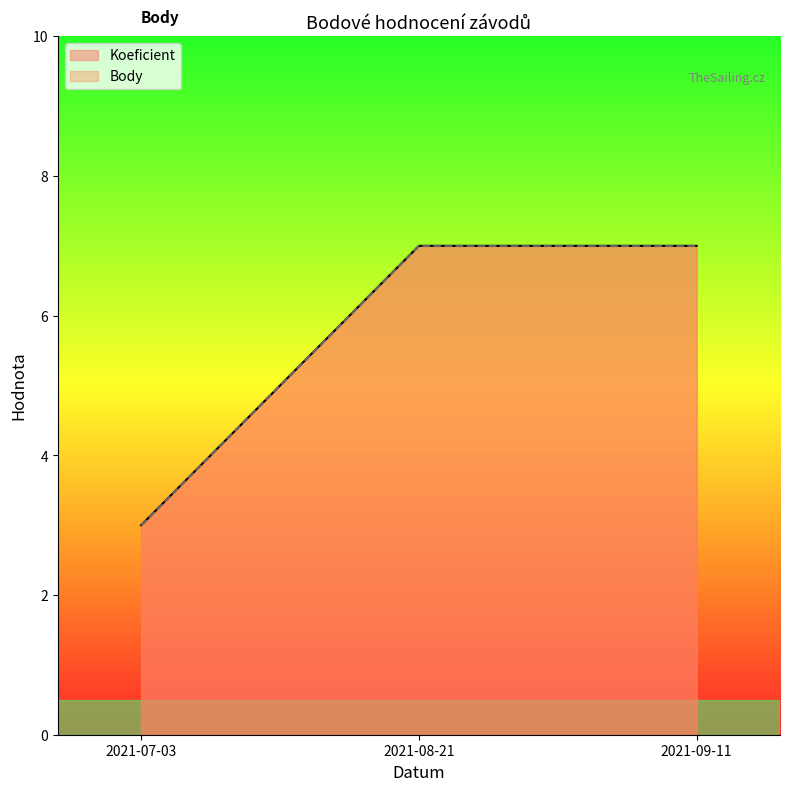

The Body series shows 10 at 2021-09-11. True or false?

False